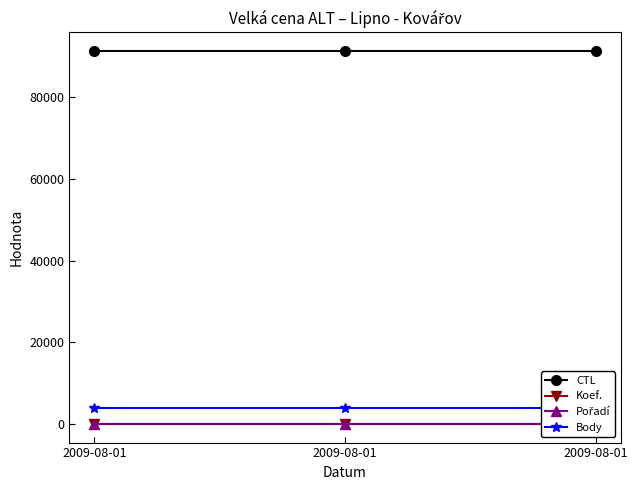

Which series has the largest range (max minus min)?

CTL